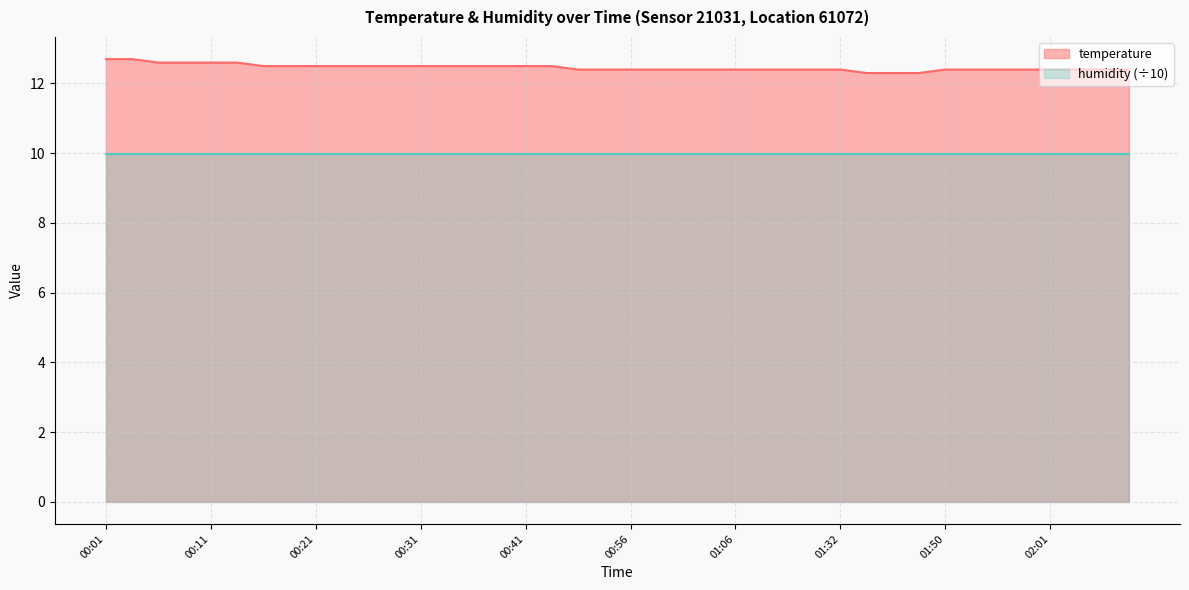

What is the value of the 26th point from the left?

12.4